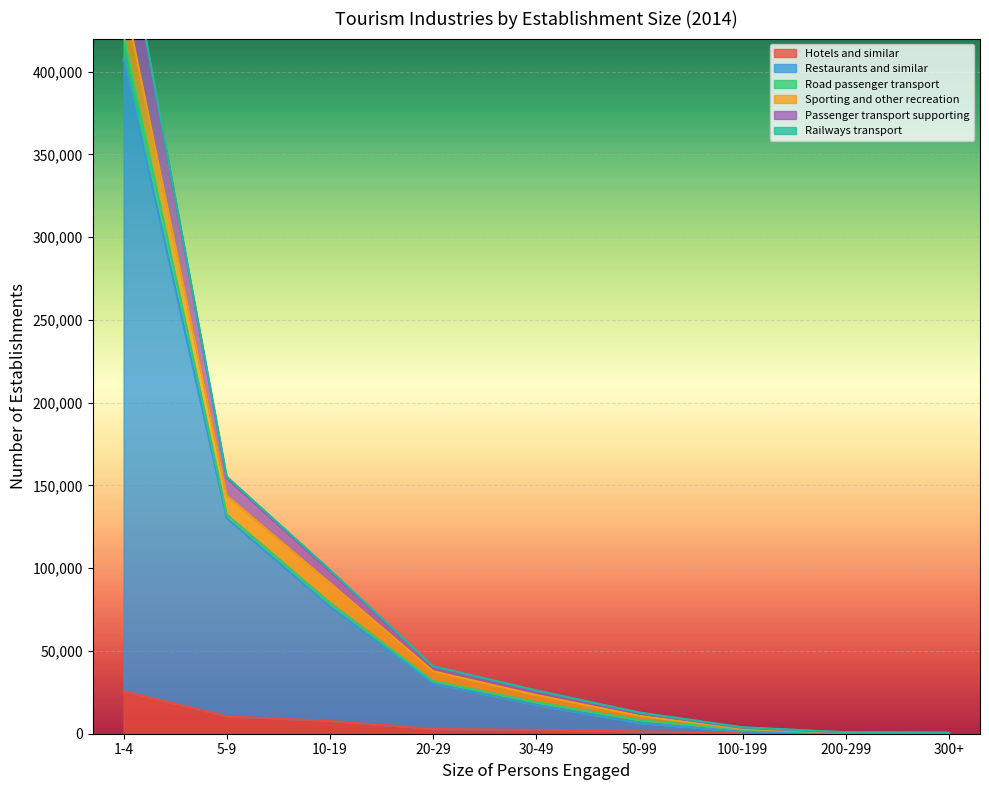

At which label does Hotels and similar reach its peak?

1-4